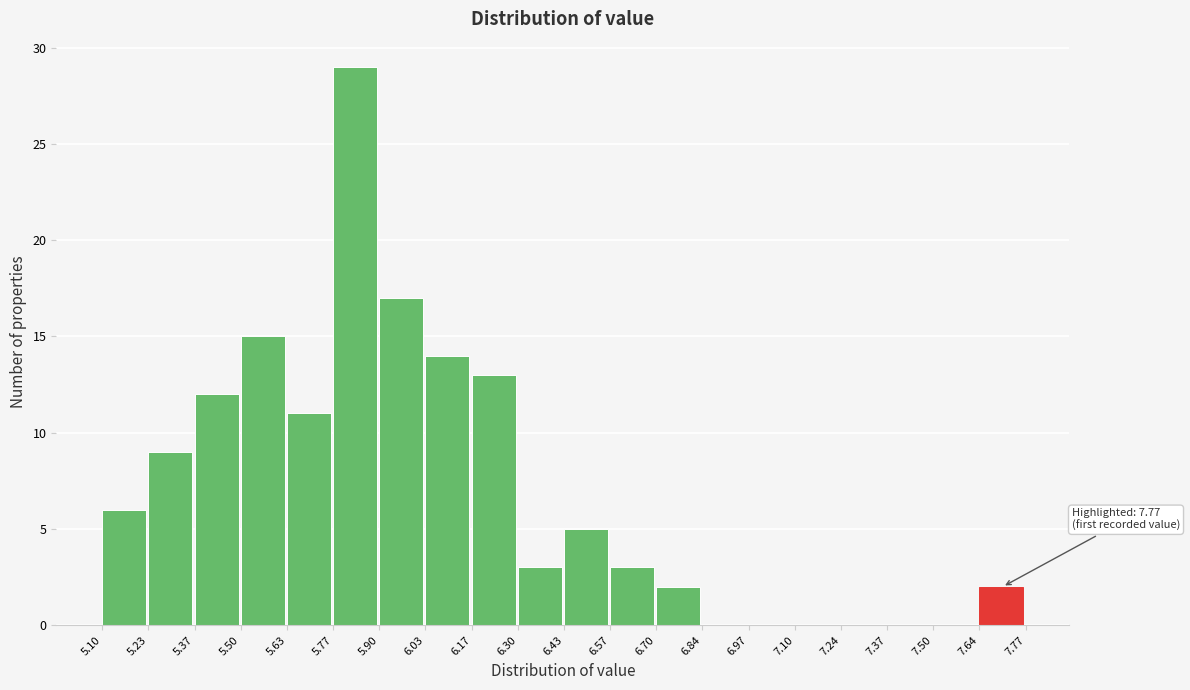

Which range on the x-axis has the tallest bar?

5.77 to 5.90